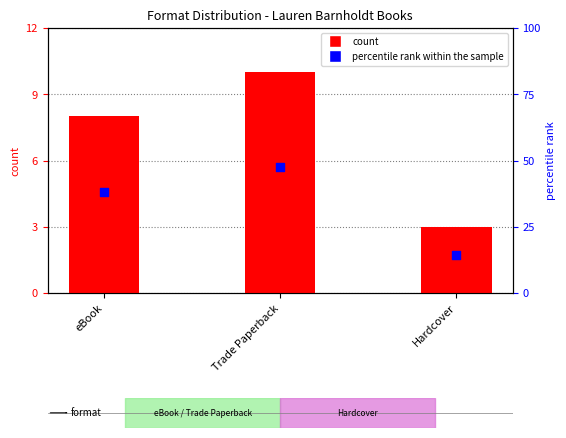

Which series reaches the minimum Y coordinate?

count